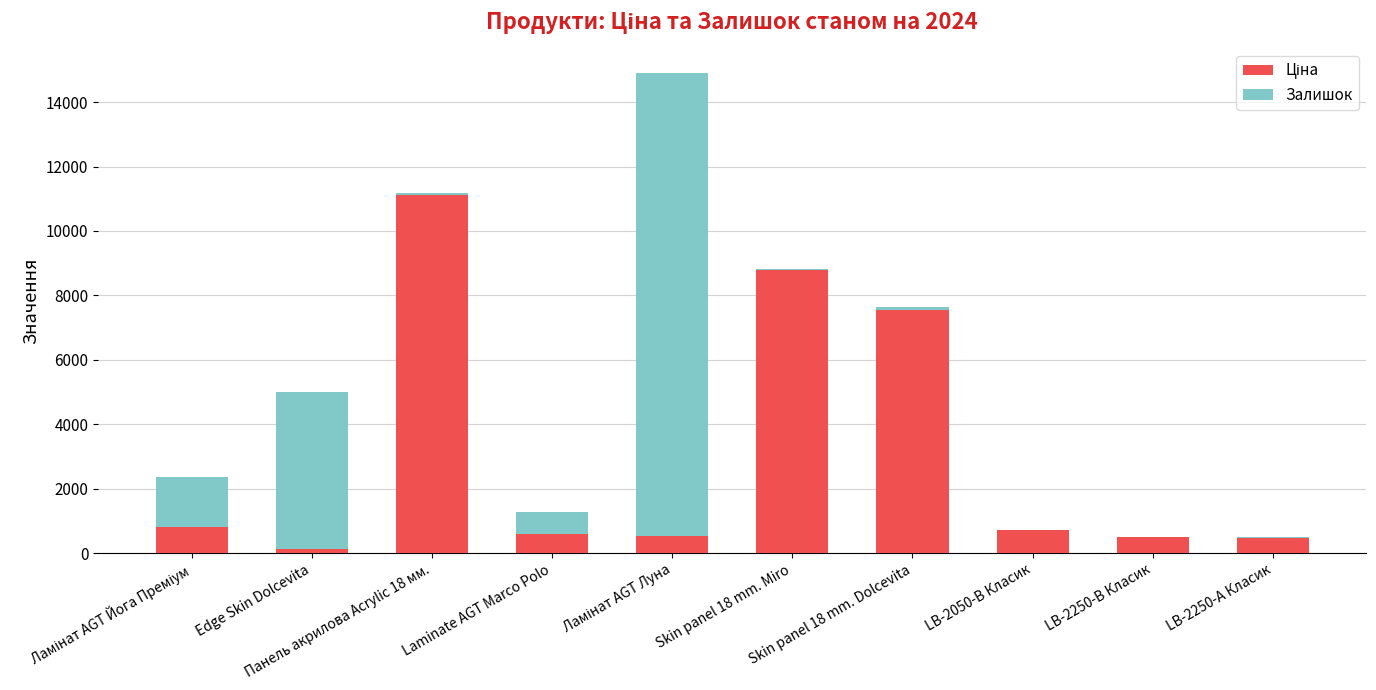

List the labels in order of Залишок value, largest first.

Ламінат AGT Луна, Edge Skin Dolcevita, Ламінат AGT Йога Преміум, Laminate AGT Marco Polo, Skin panel 18 mm. Dolcevita, Панель акрилова Acrylic 18 мм., LB-2250-А Класик, Skin panel 18 mm. Miro, LB-2050-В Класик, LB-2250-В Класик